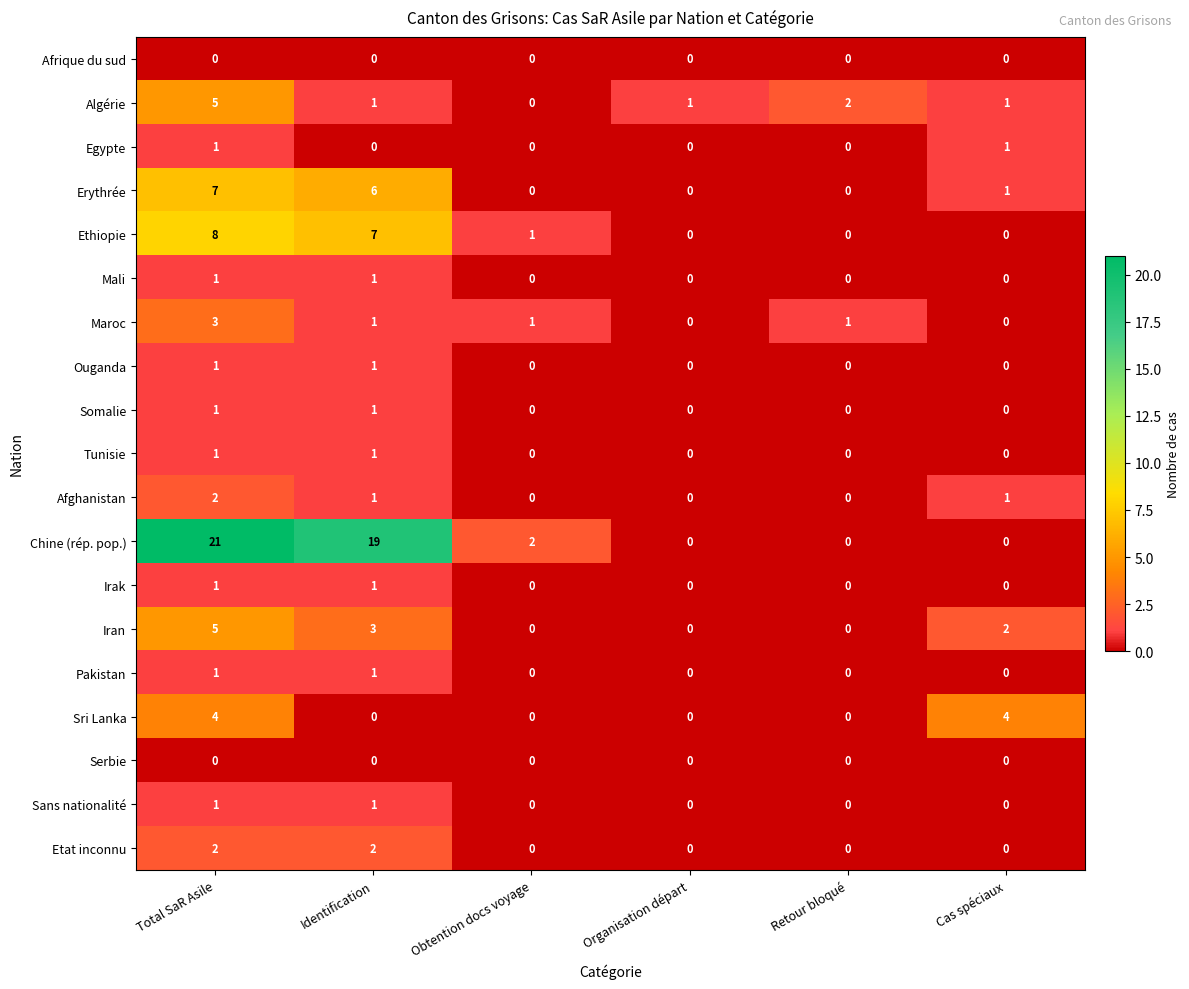

At which label does Erythrée first exceed 1?

Total SaR Asile